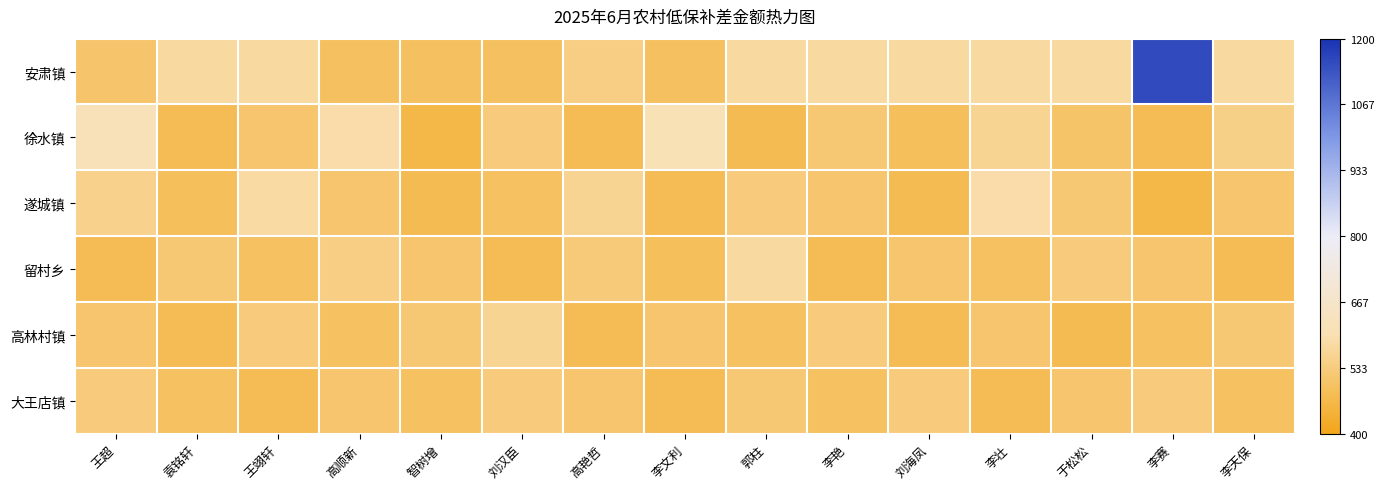

Between 郭柱 and 李天保, which series saw the biggest shift?

留村乡